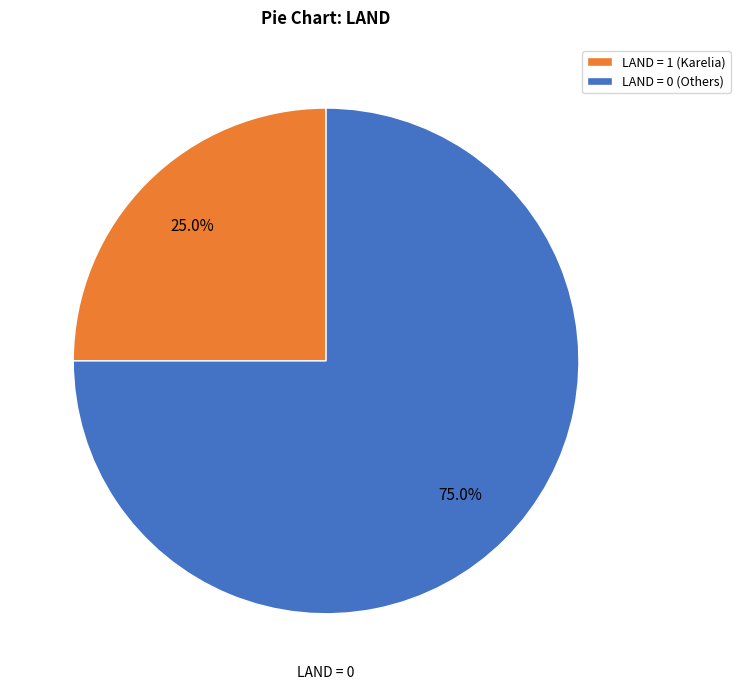

Is there a majority slice in this chart?

Yes